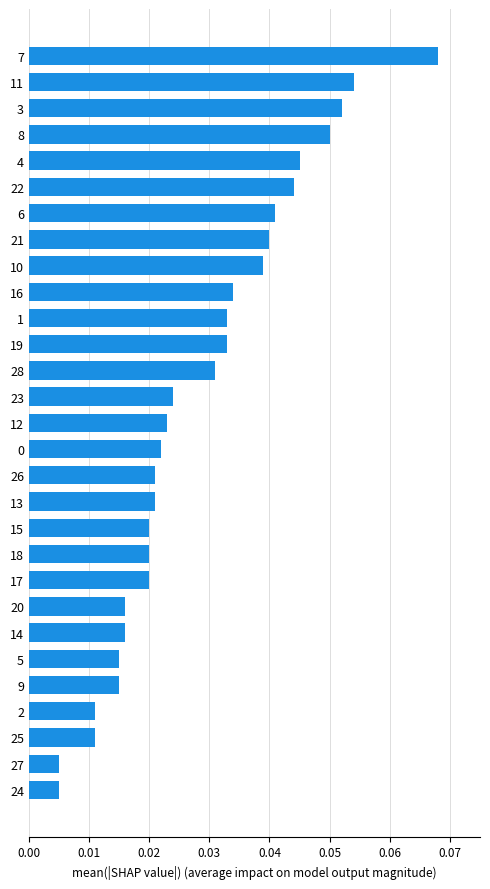

Is it true that the value at 3 is 0.0?

False